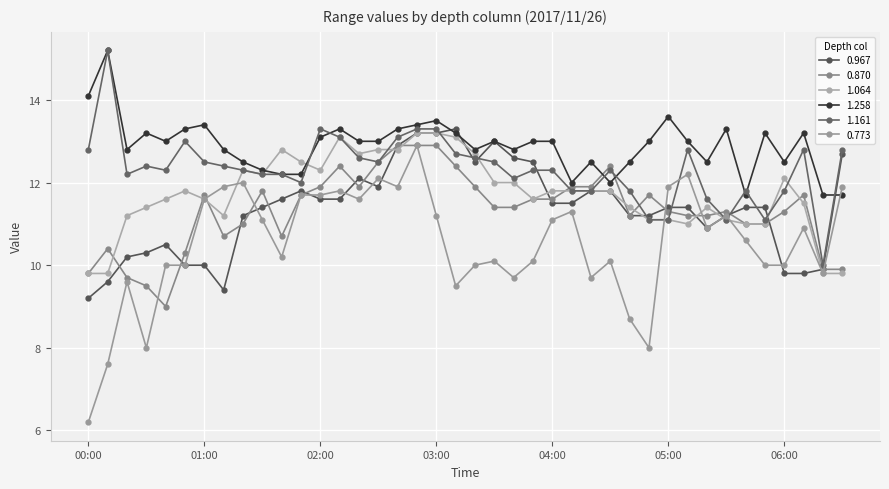

Between which two adjacent categories do 0.967 and 1.258 first intersect?

03:00 and 03:10